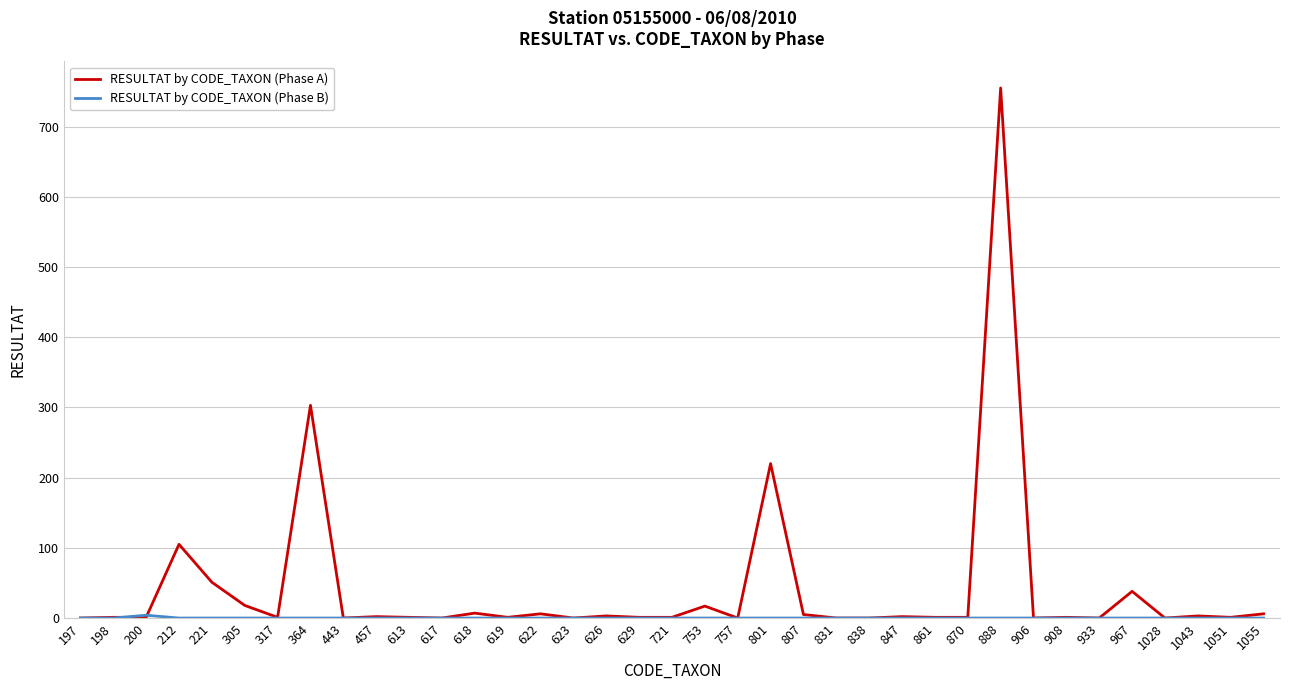

At how many categories does at least one series exceed 348?

1